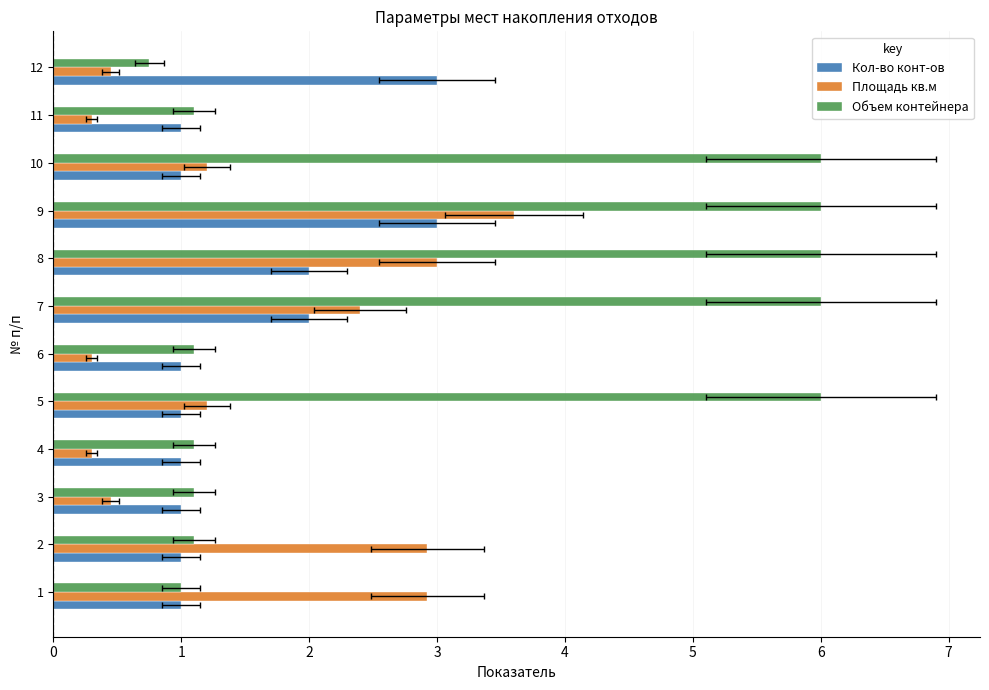

Is it true that Кол-во конт-ов equals 0.5 at 11?

False